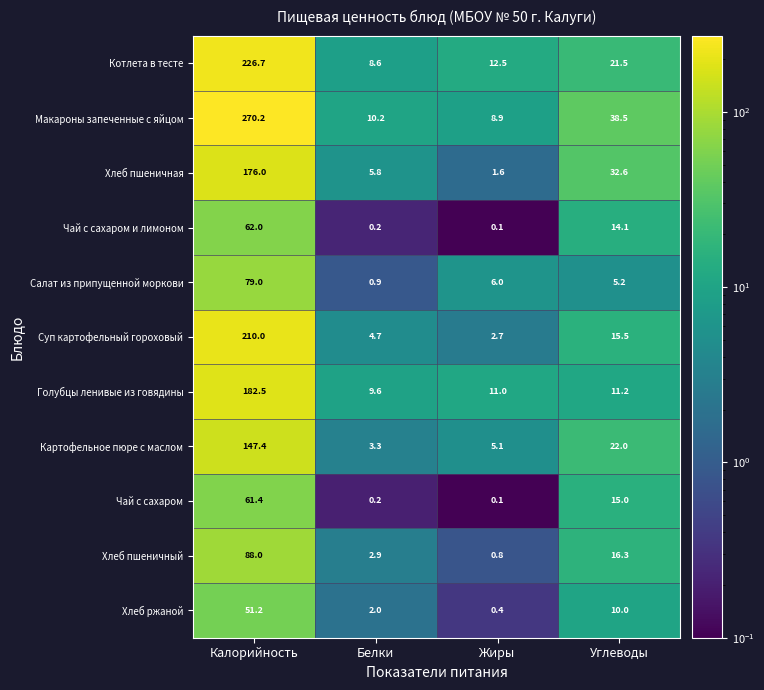

What is the spread (max minus min) of values at Жиры?

12.4